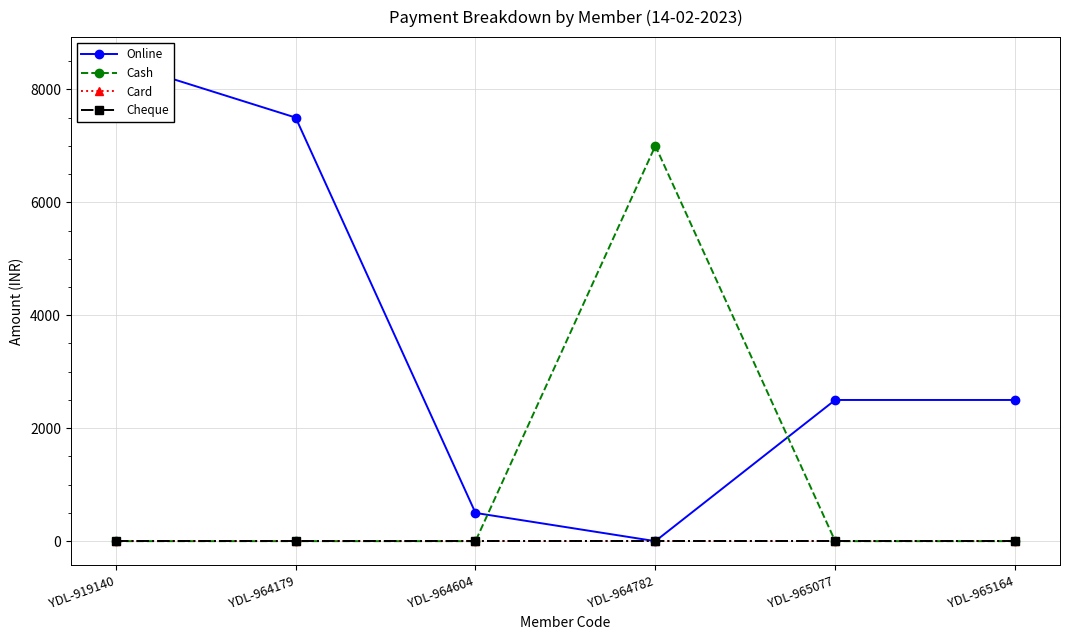

At which category is the sum across all series the highest?

YDL-919140